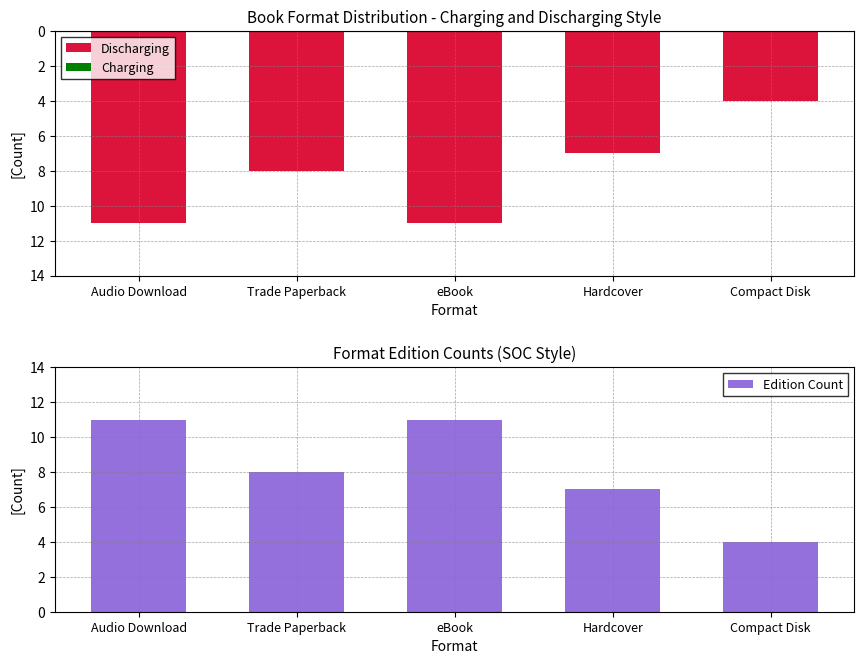

What is the spread (max minus min) of values at Compact Disk?

8